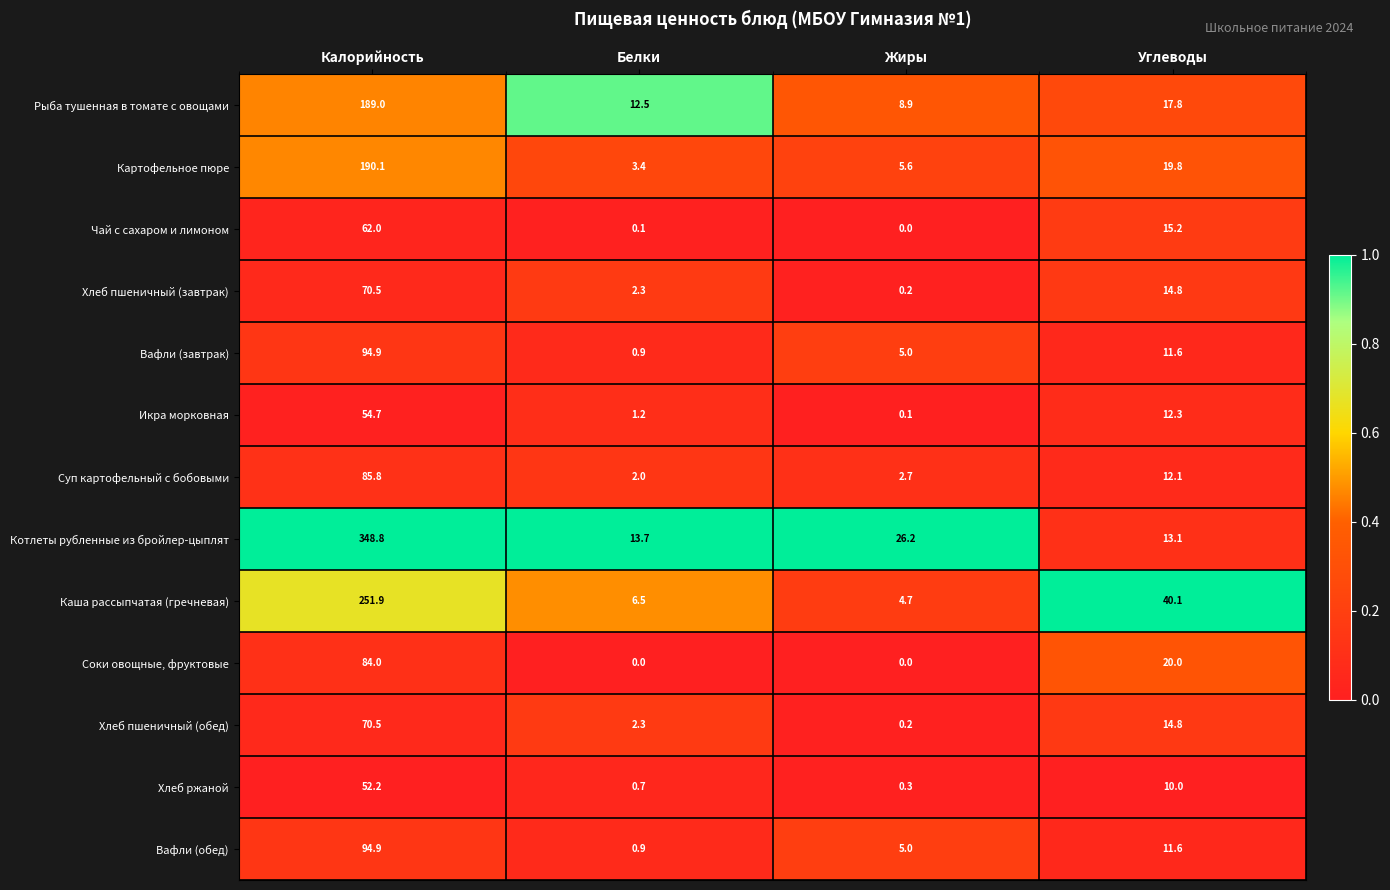

What is the total value across all series at Калорийность?

1649.3